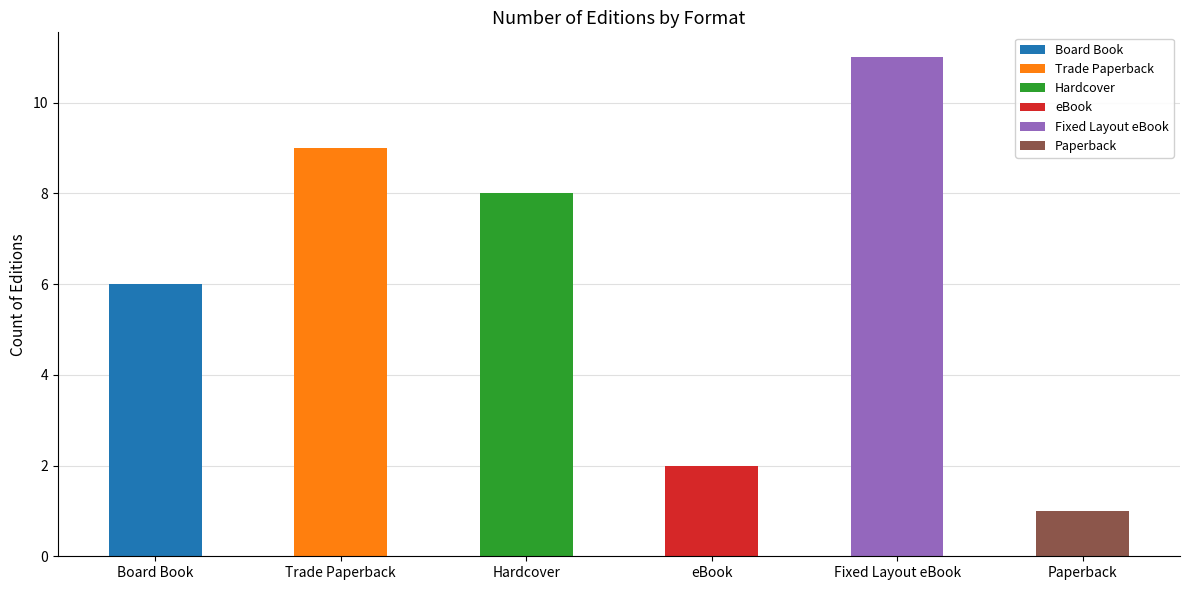

Reading left to right, extract all data points from this chart.

6	9	8	2	11	1